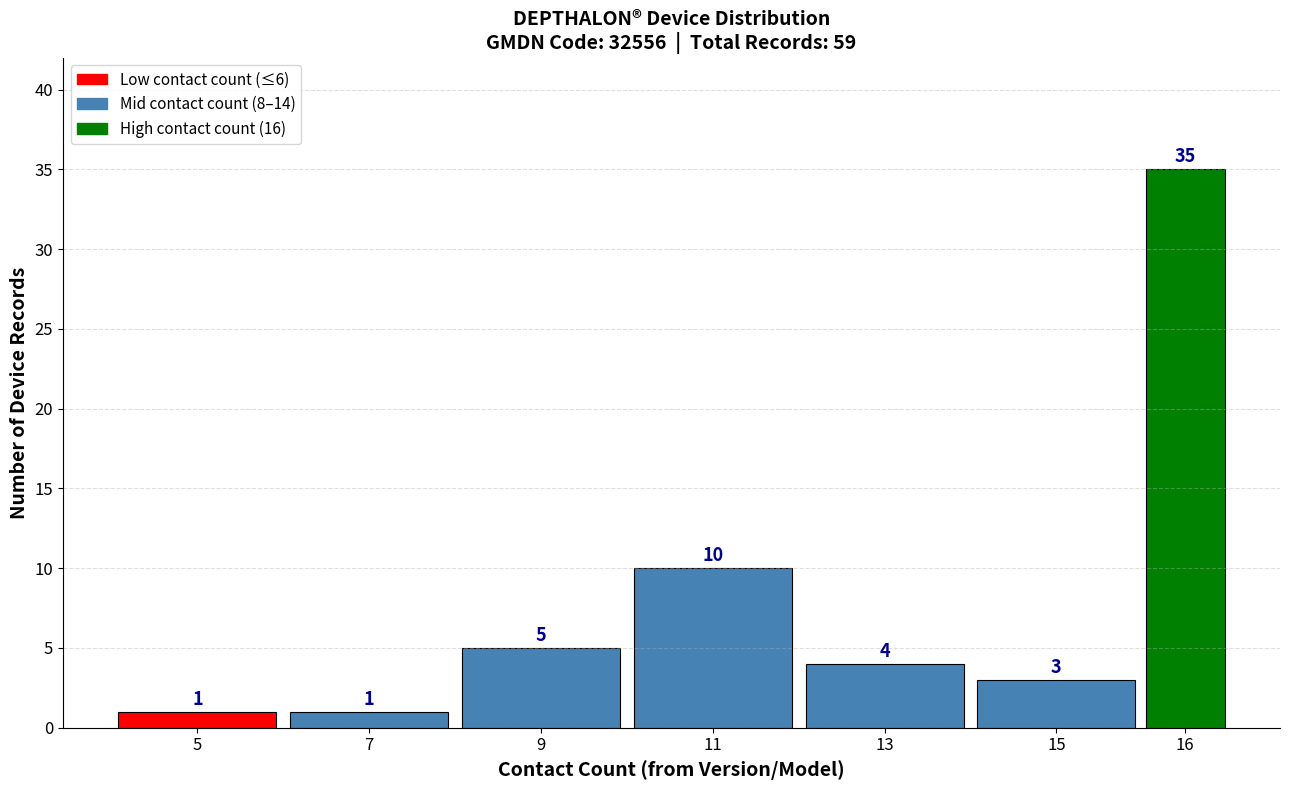

Reading right to left, what are all the values shown in this chart?

16=35	15=3	13=4	11=10	9=5	7=1	5=1